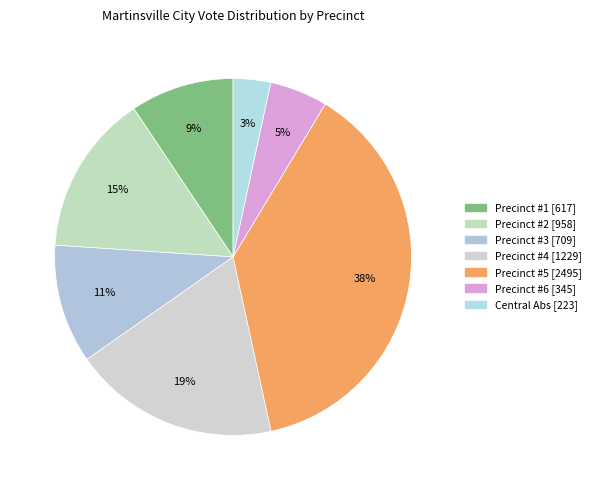

How many slices are in this pie chart?

7